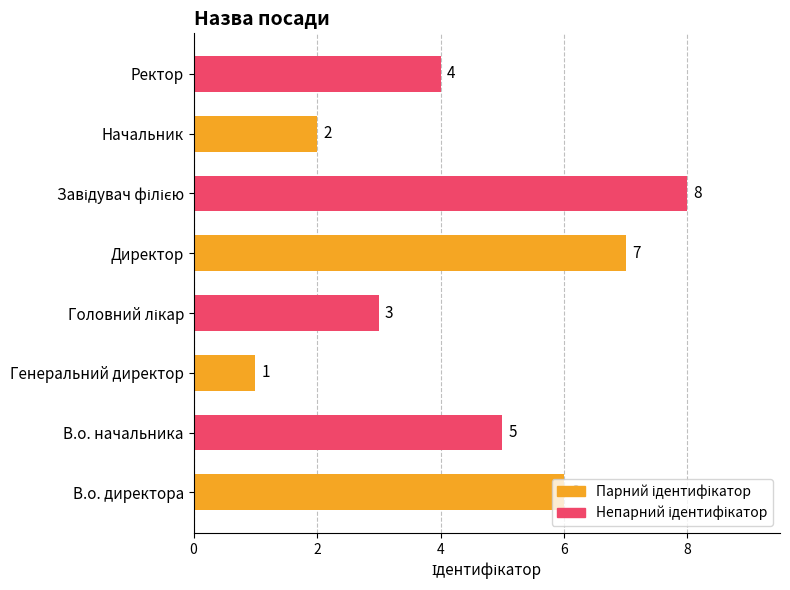

How many series are shown in this chart?

2